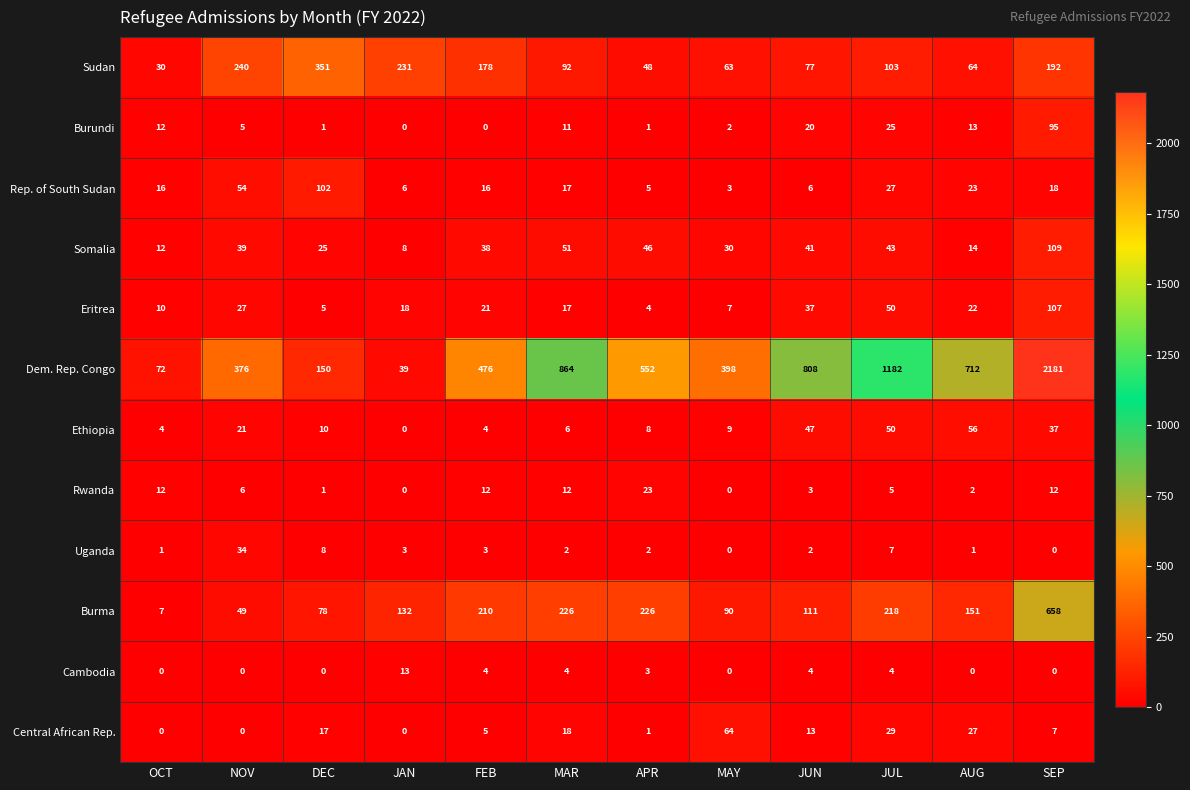

At which category is the sum across all series the highest?

SEP